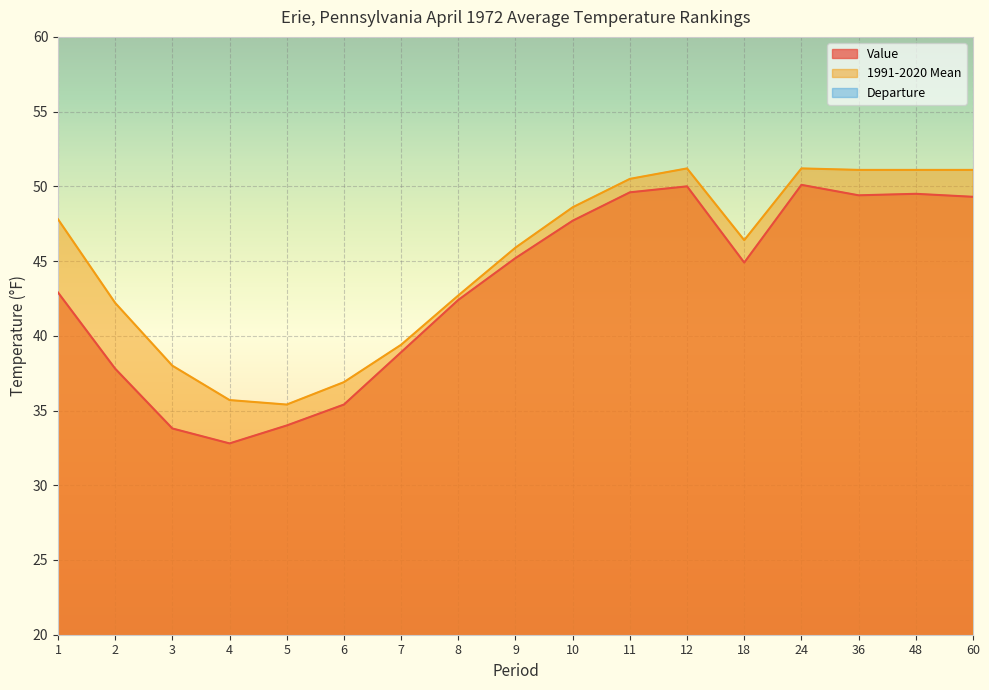

How many values in the 1991-2020 Mean series are below 46?

8